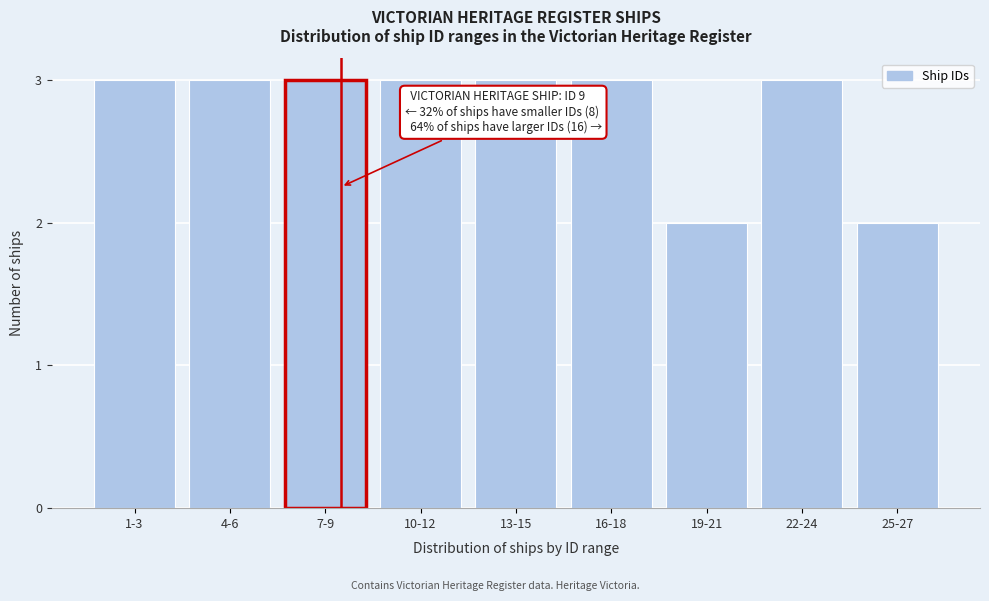

Reading right to left, list all the values displayed in this chart.

2	3	2	3	3	3	3	3	3